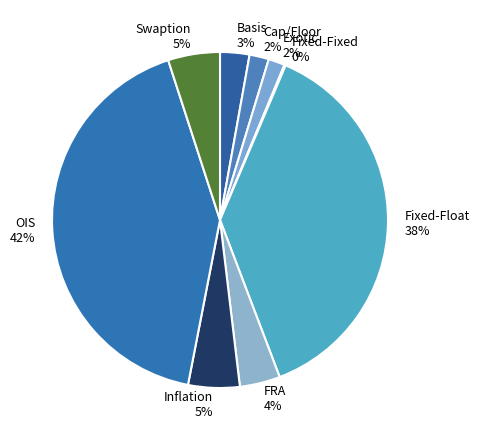

Combined, do Cap/Floor and OIS account for over 50%?

No